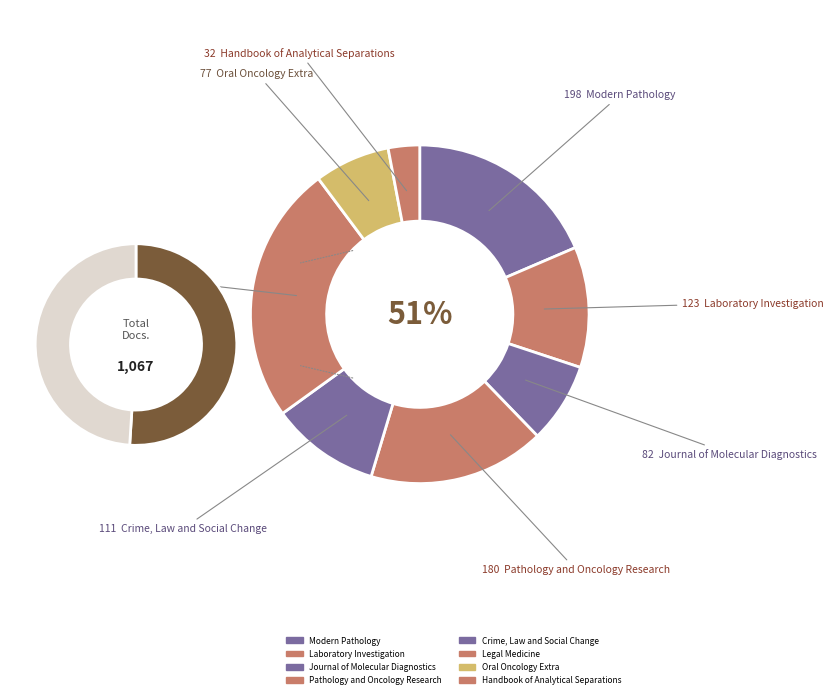

What percentage is NOT represented by Laboratory Investigation?

88.5%